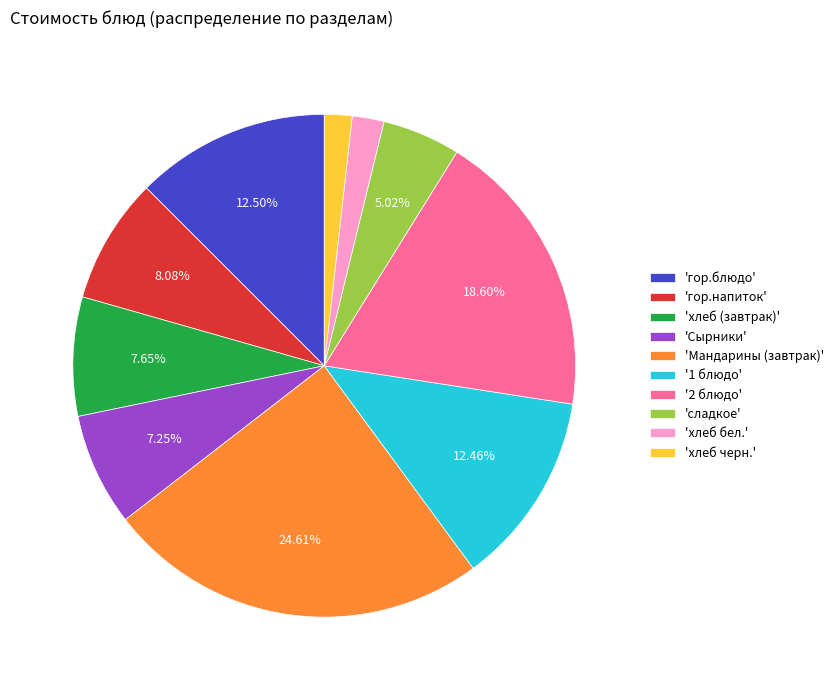

Is there a majority slice in this chart?

No